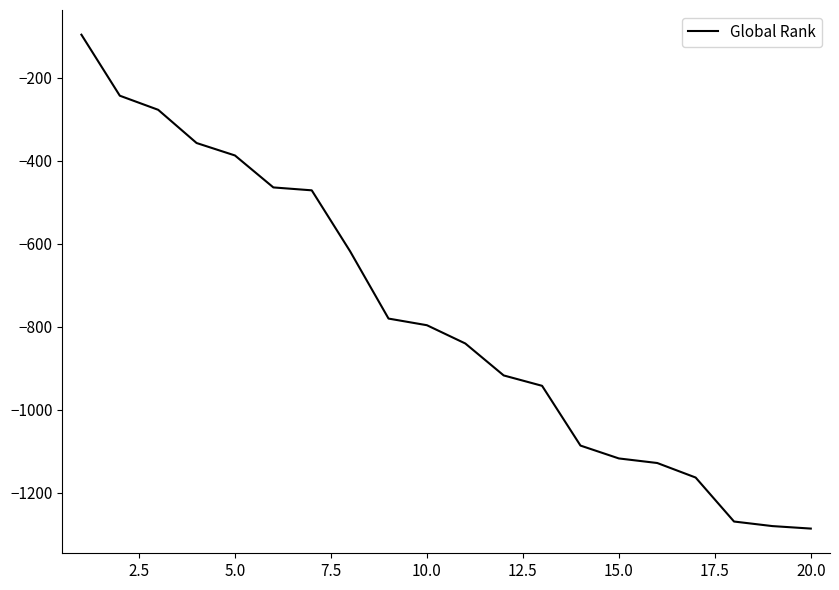

What is the smallest value displayed?

-1286